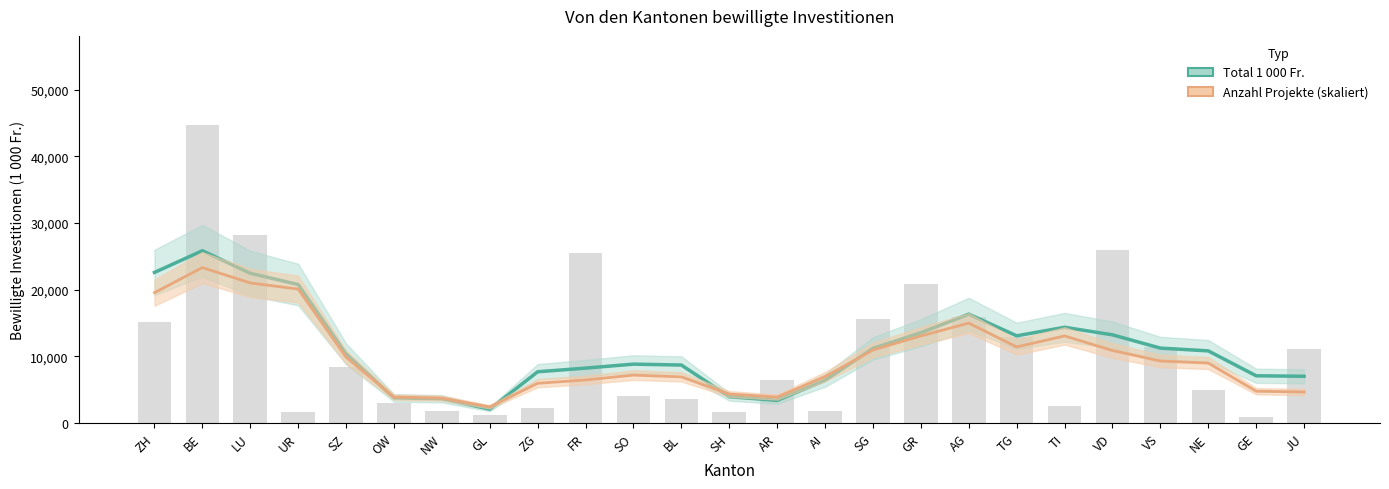

What is the smallest value displayed?

963